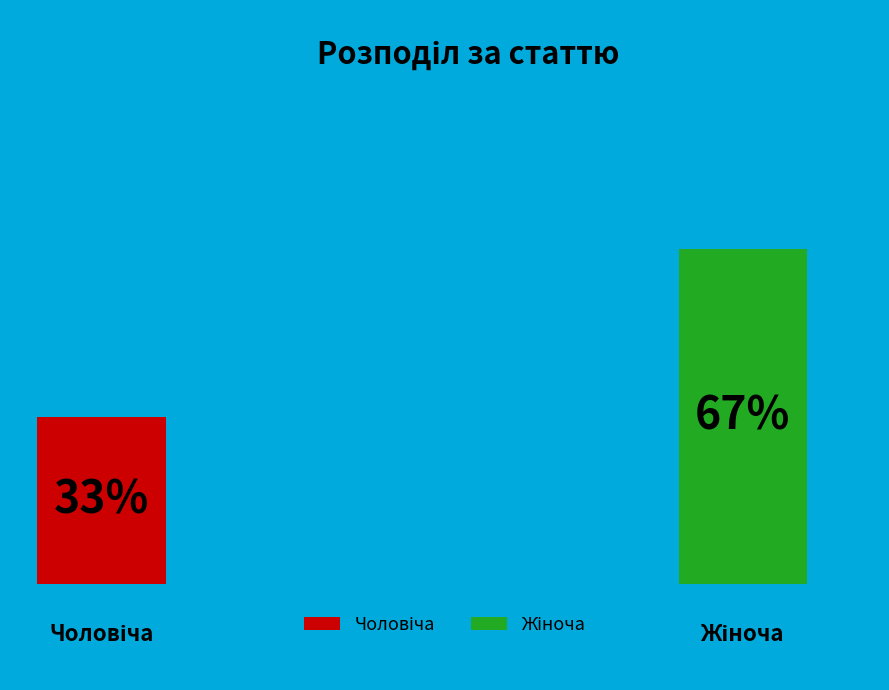

Do Жіноча and Чоловіча together represent more than half of the pie?

Yes